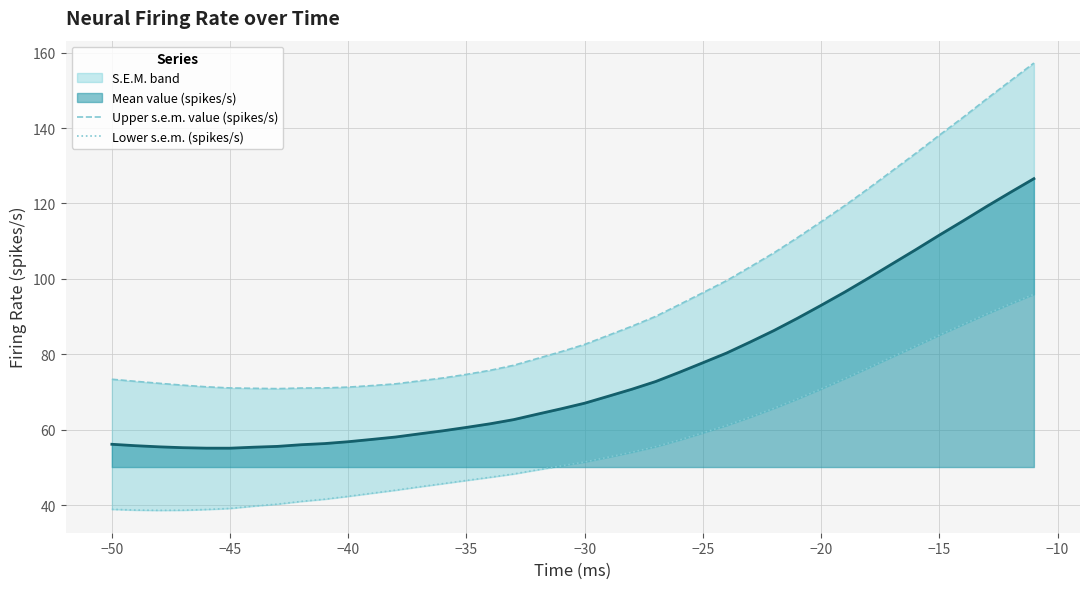

What is the minimum value for Mean value (spikes/s)?

55.1